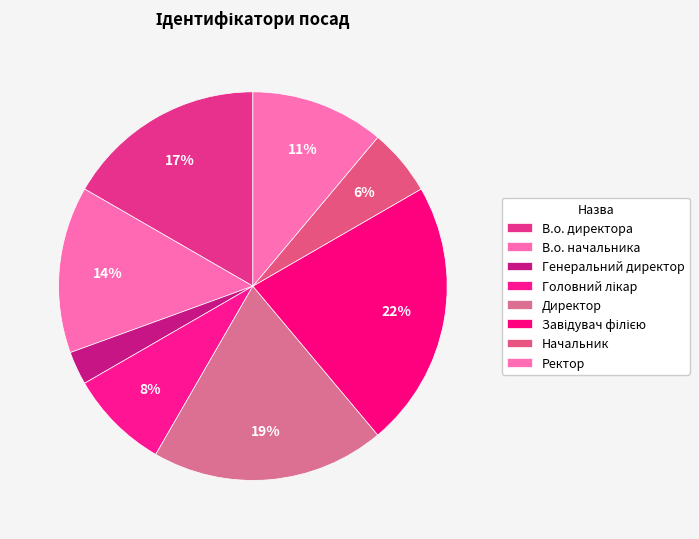

How many segments does this pie chart have?

8